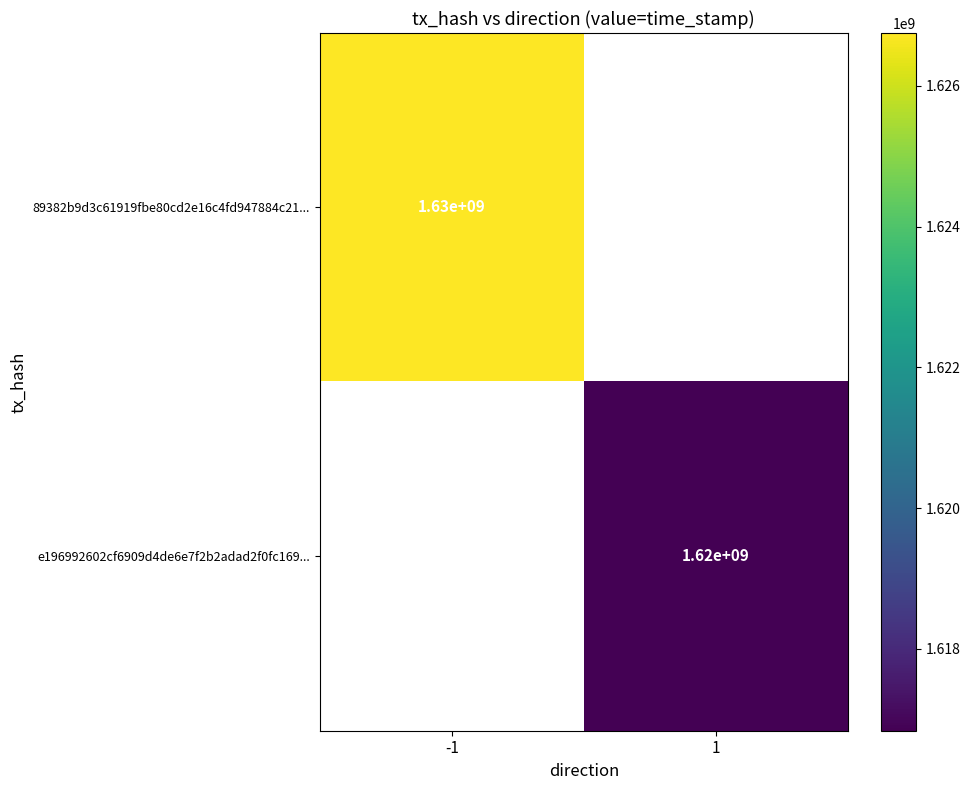

True or false: 89382b9d3c61919fbe80cd2e16c4fd947884c21... has a value of 883974781 at -1.

False